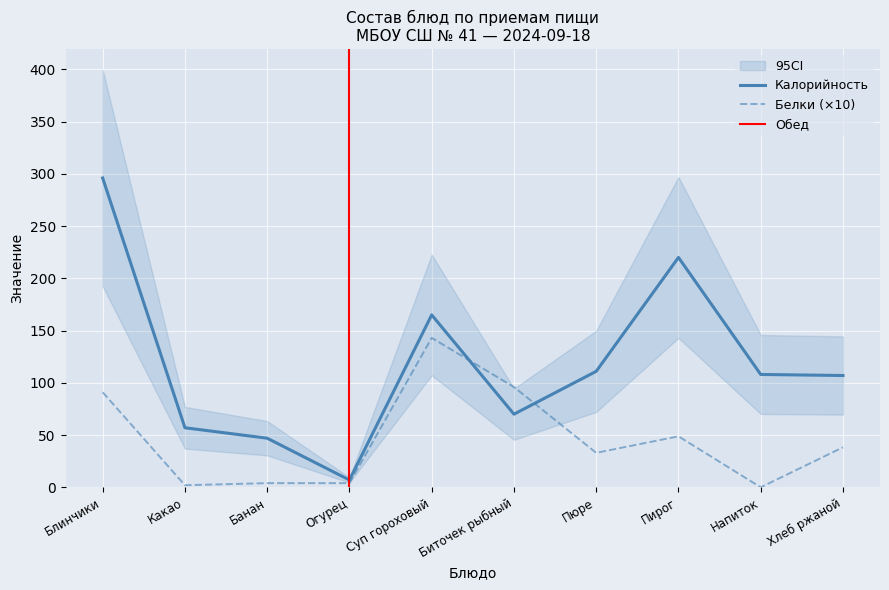

What is the difference between the maximum and second lowest values in the Белки series?

141.0